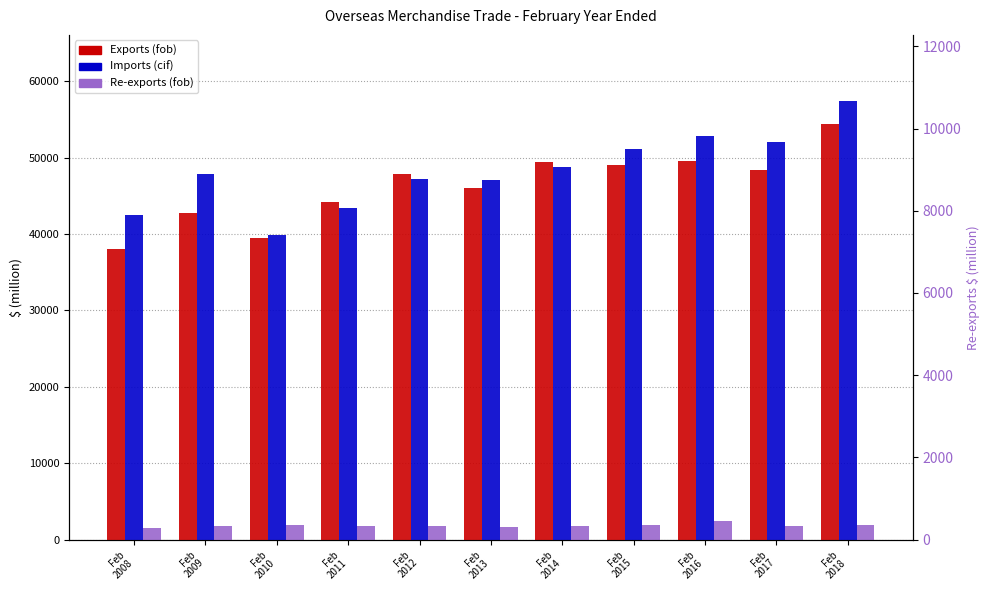

What is the difference between the maximum and second lowest values in the Imports (cif) series?

15004.3